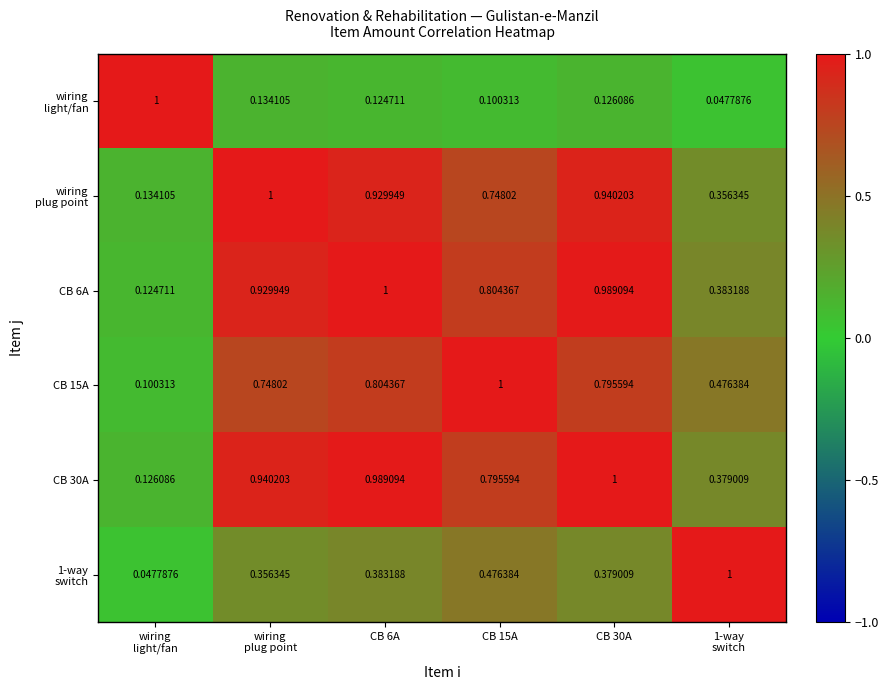

At CB 15A, list the series in order from largest to smallest.

CB 15A, CB 6A, CB 30A, wiring plug point, 1-way switch, wiring light/fan